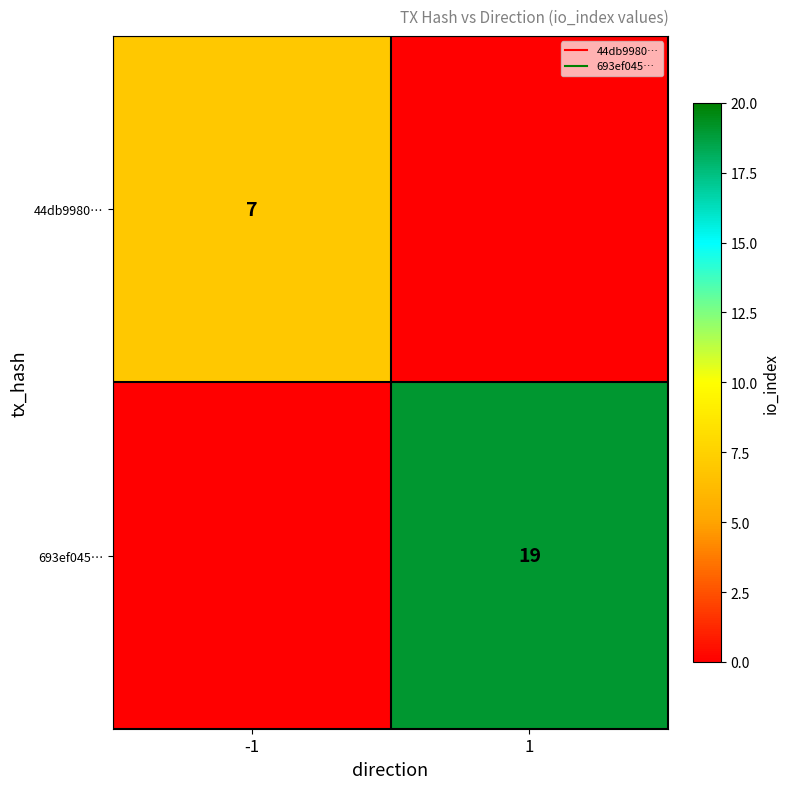

Which series has the widest spread of values?

693ef045…